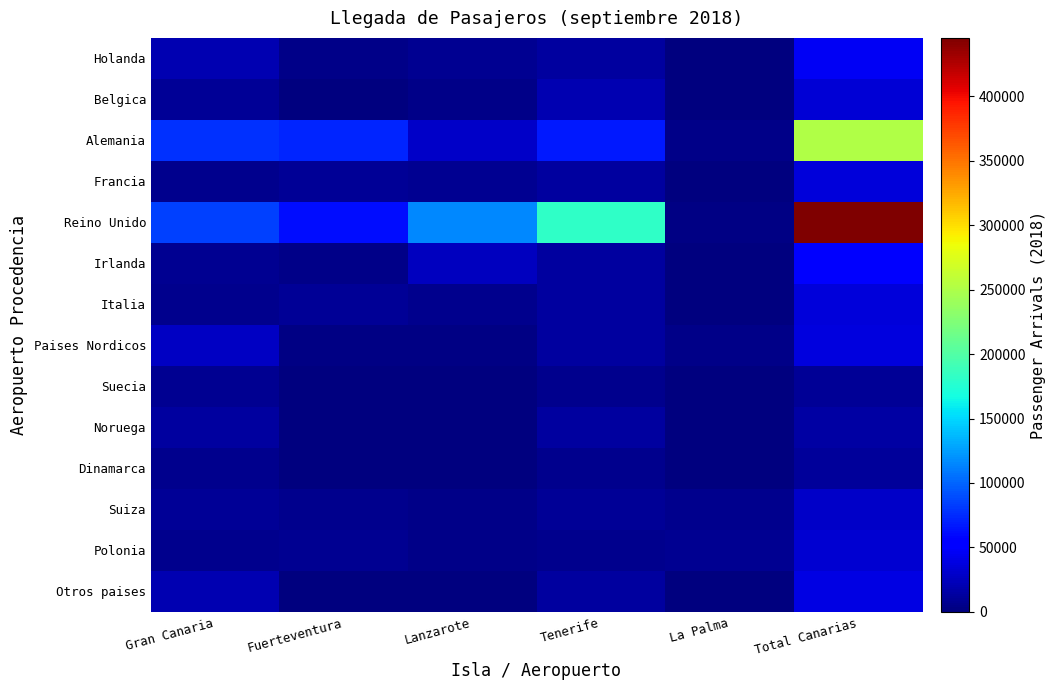

What is the spread (max minus min) of values at La Palma?

7557